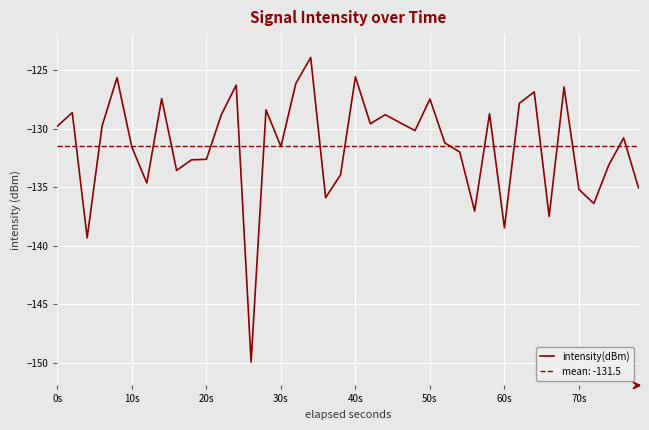

How many interior local valleys (lower than both neighbors) does the data have?

12